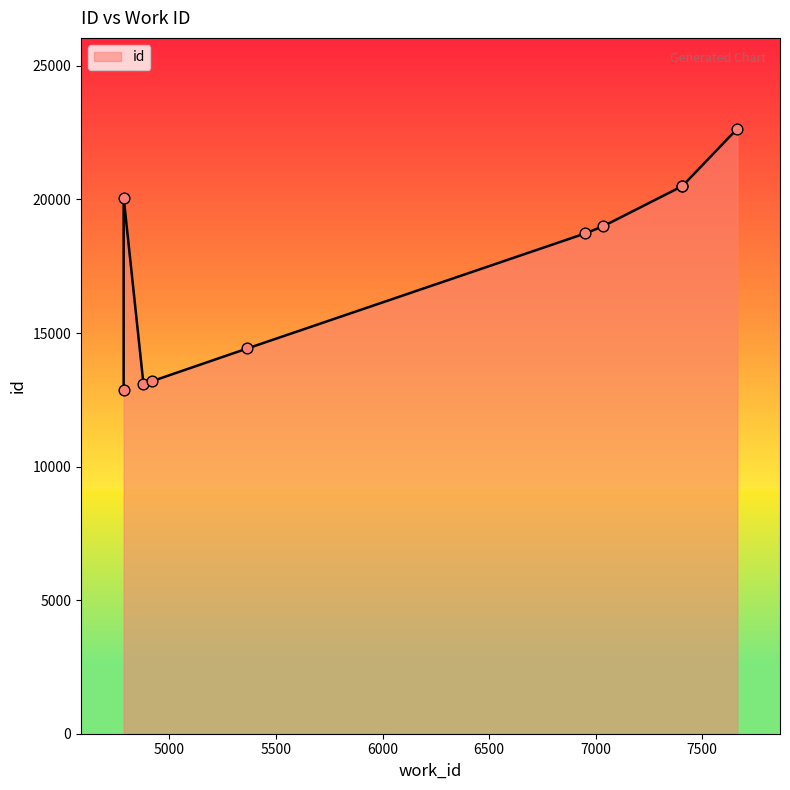

Which has a higher value, 7407 or 4878?

7407